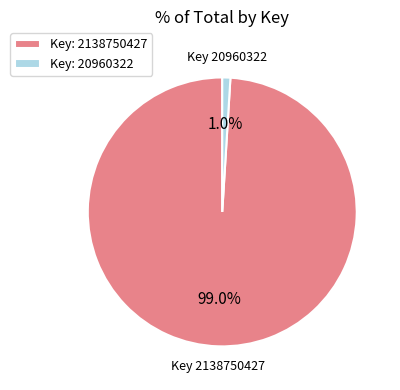

What percentage do Key: 20960322 and Key: 2138750427 together represent?

100.0%